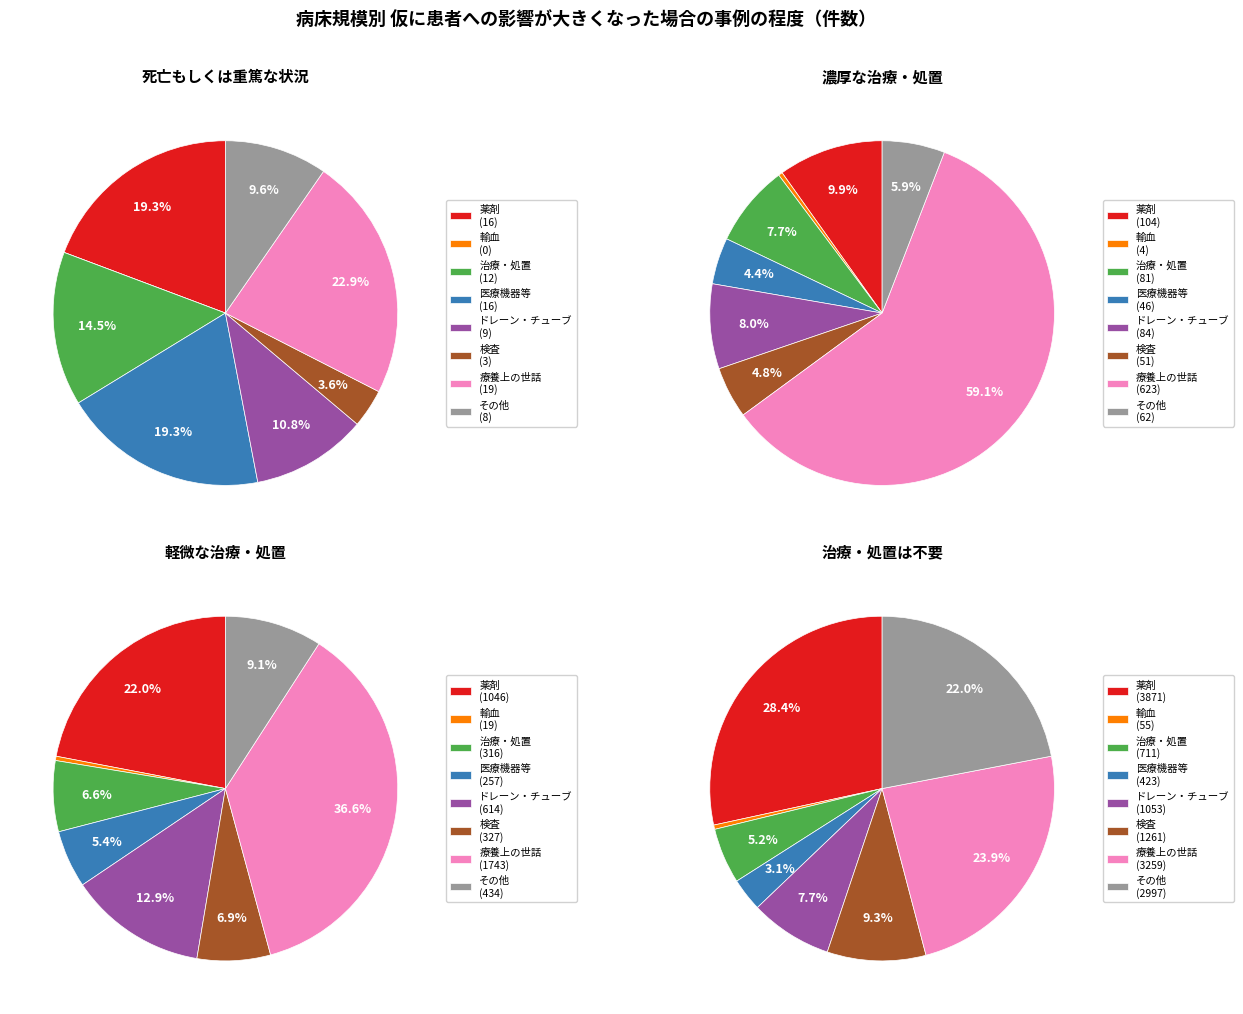

The 薬剤 slice represents 9% of the pie. True or false?

False